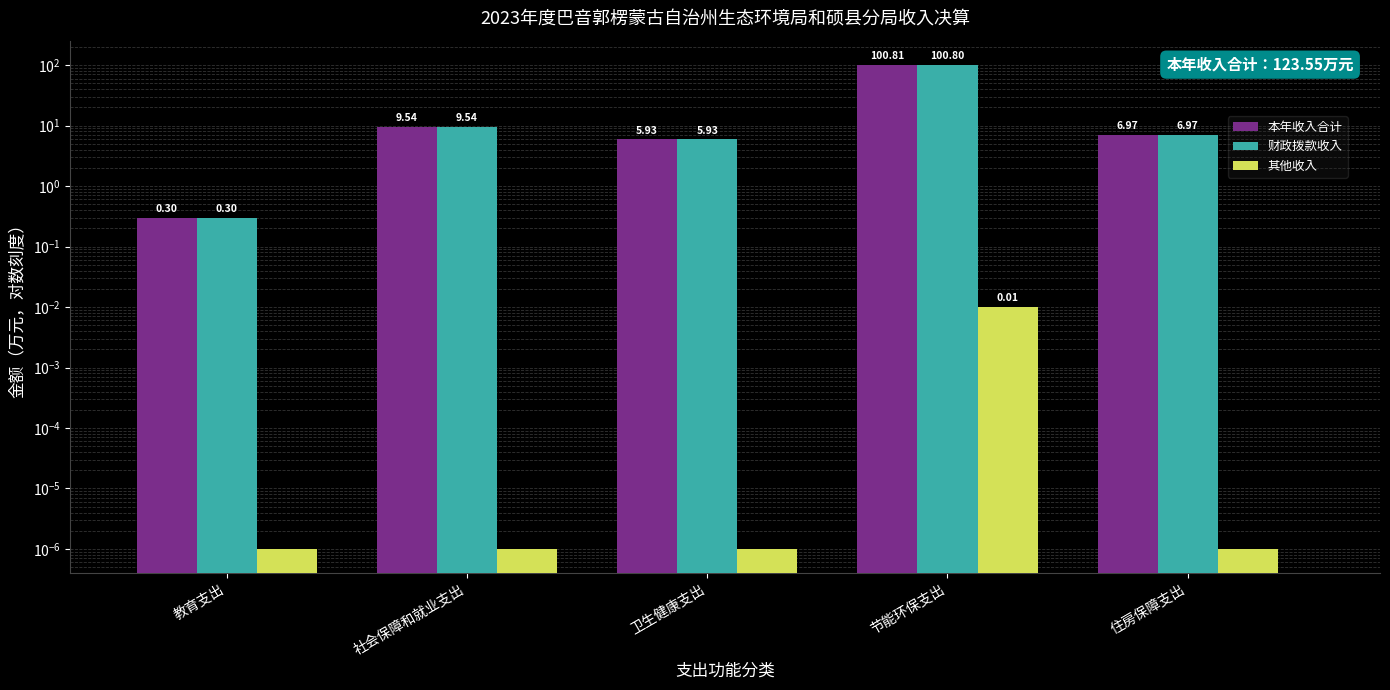

Reading left to right, extract all data points from this chart.

本年收入合计: 0.3	9.5	5.9	100.8	7.0
财政拨款收入: 0.3	9.5	5.9	100.8	7.0
其他收入: 0.0	0.0	0.0	0.0	0.0